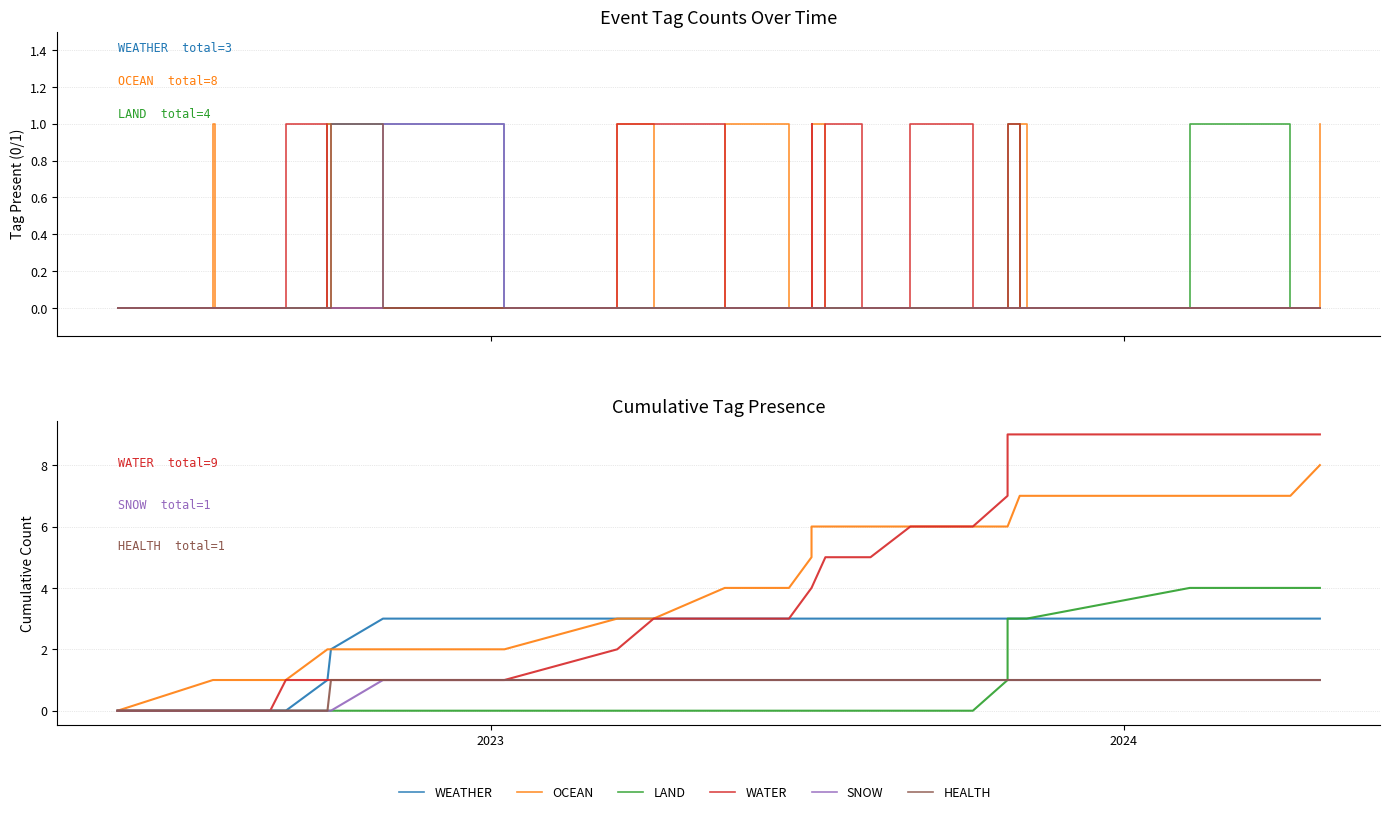

How many data points in LAND are above 0?

8